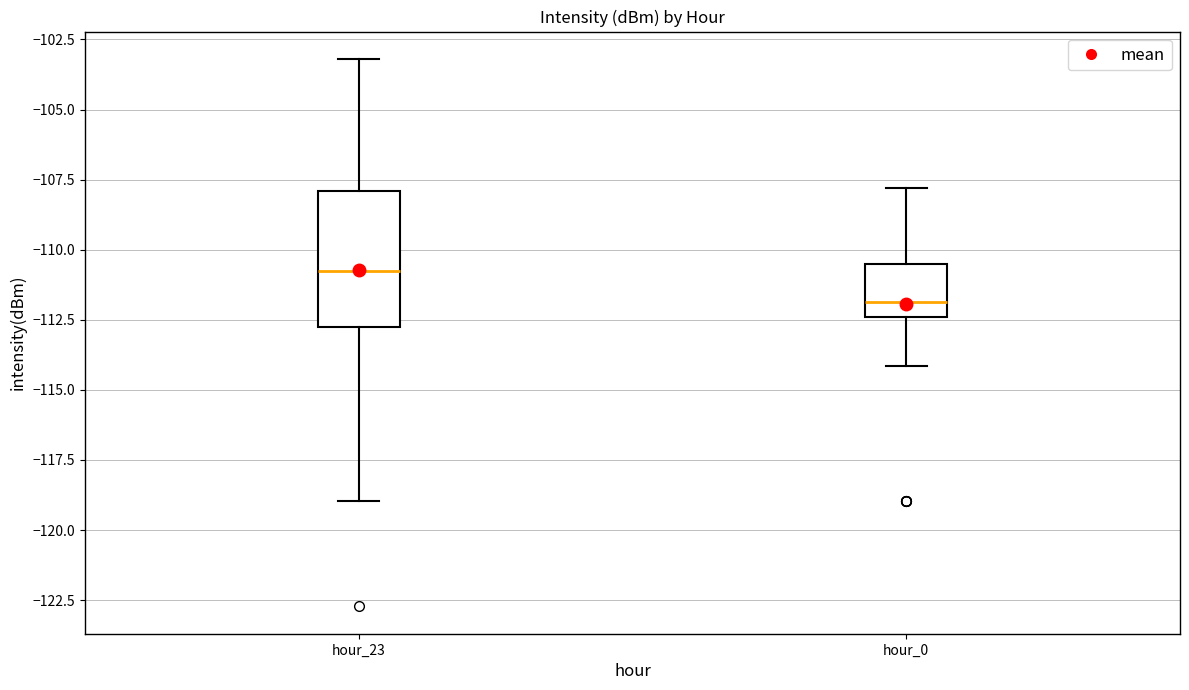

Comparing the boxes themselves (not the whiskers), which one is the tallest?

hour_23